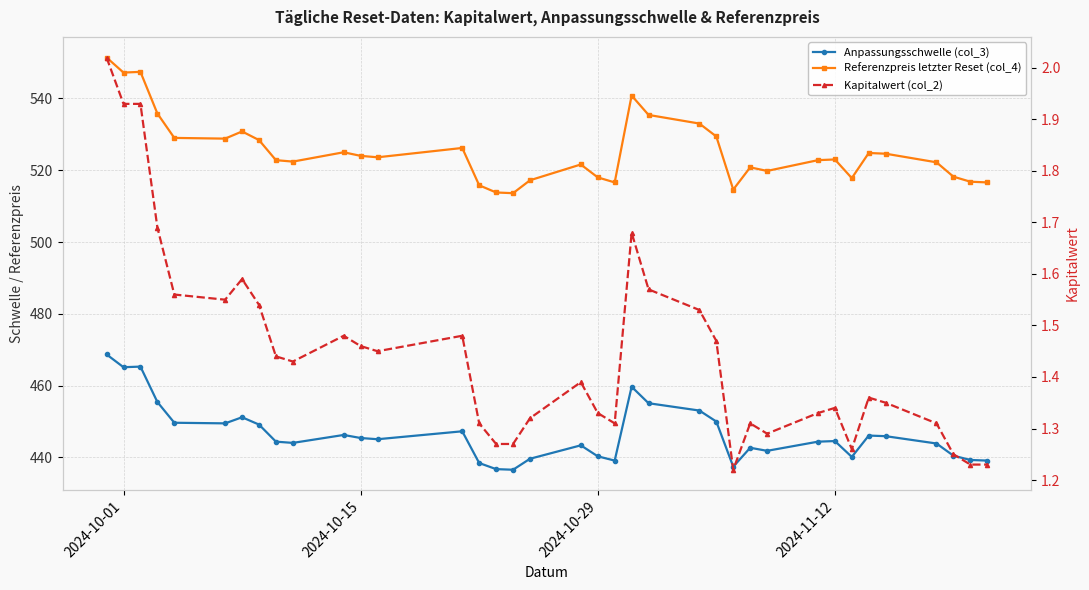

What is the average value of the Anpassungsschwelle (col_3) series?

446.6